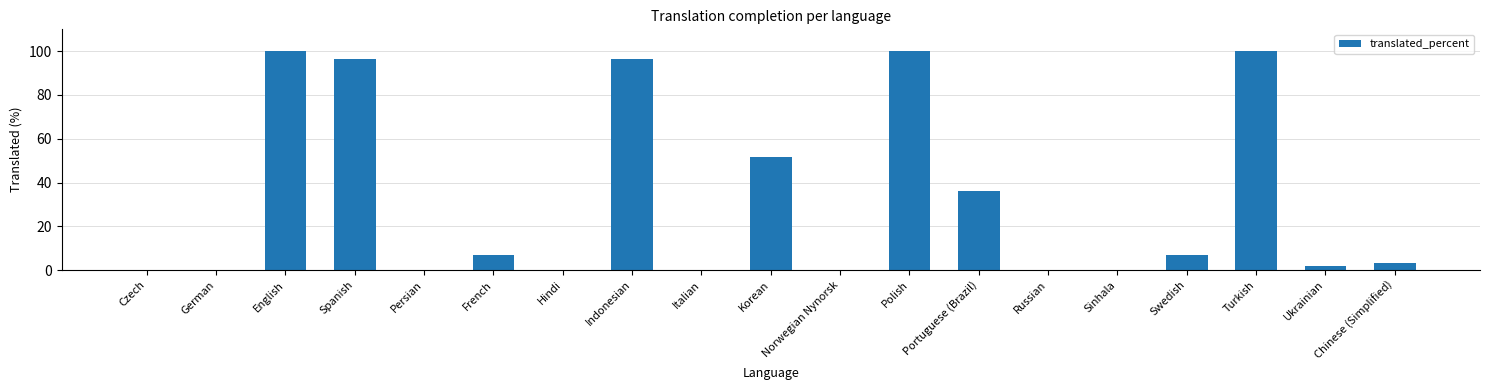

Reading left to right, what are all the values shown in this chart?

0.0	0.0	100.0	96.5	0.0	6.8	0.0	96.5	0.0	51.7	0.0	100.0	36.2	0.0	0.0	6.8	100.0	1.7	3.4